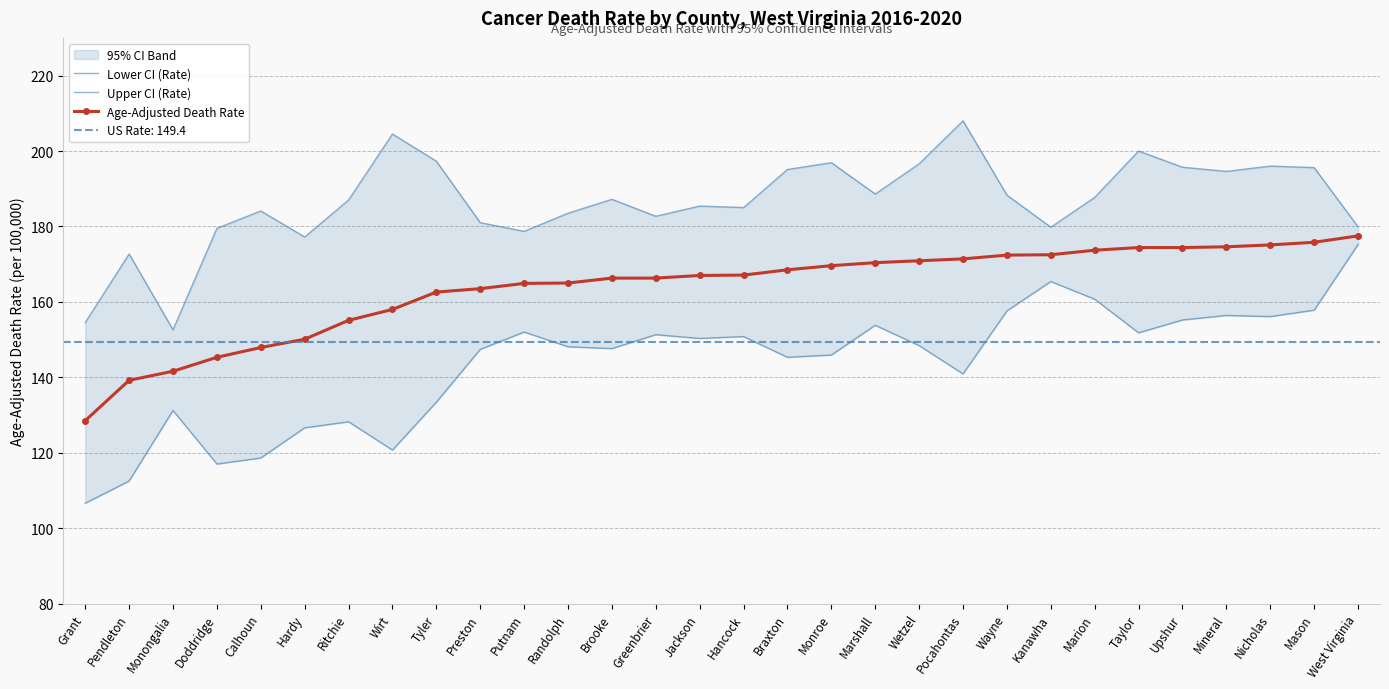

Which has a higher value, Greenbrier or Taylor?

Taylor